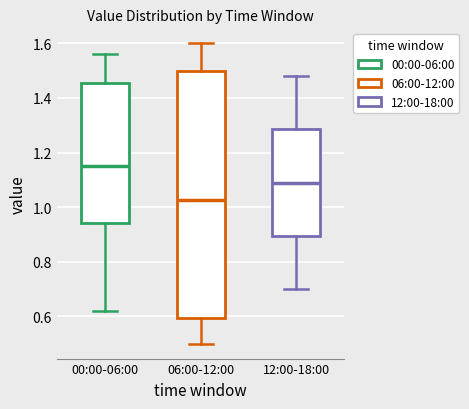

Comparing the boxes themselves (not the whiskers), which one is the tallest?

06:00-12:00